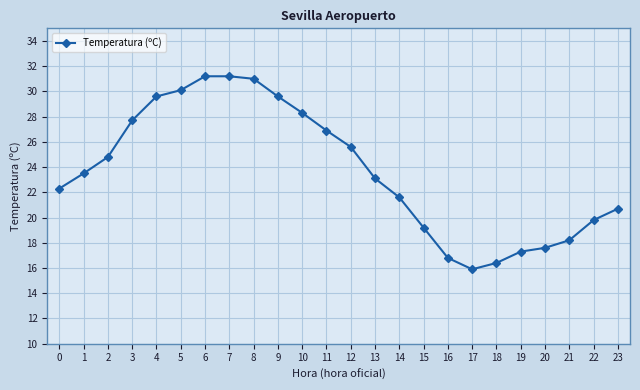

Which category has the lowest value across all series?

17